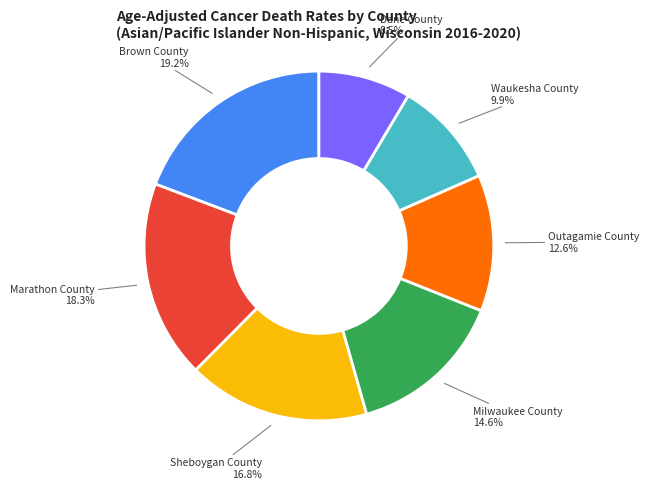

Between Dane County and Marathon County, which is larger?

Marathon County